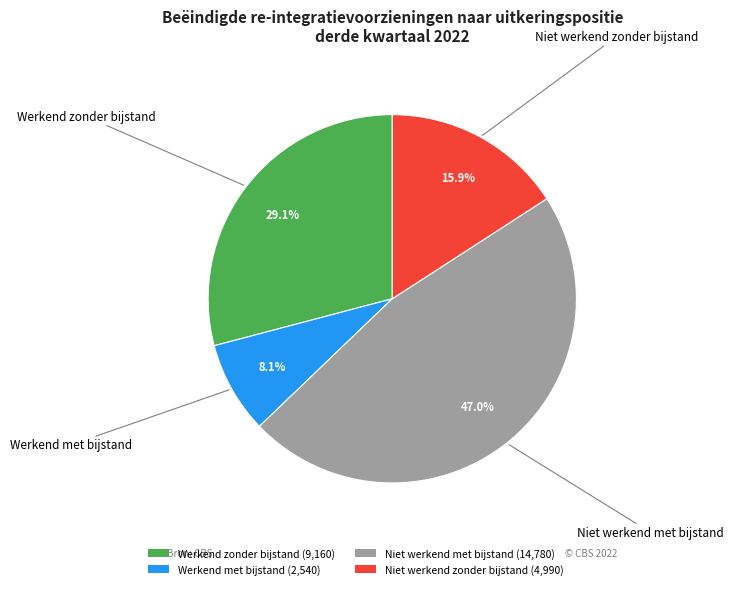

What portion of the pie excludes Werkend zonder bijstand?

70.9%